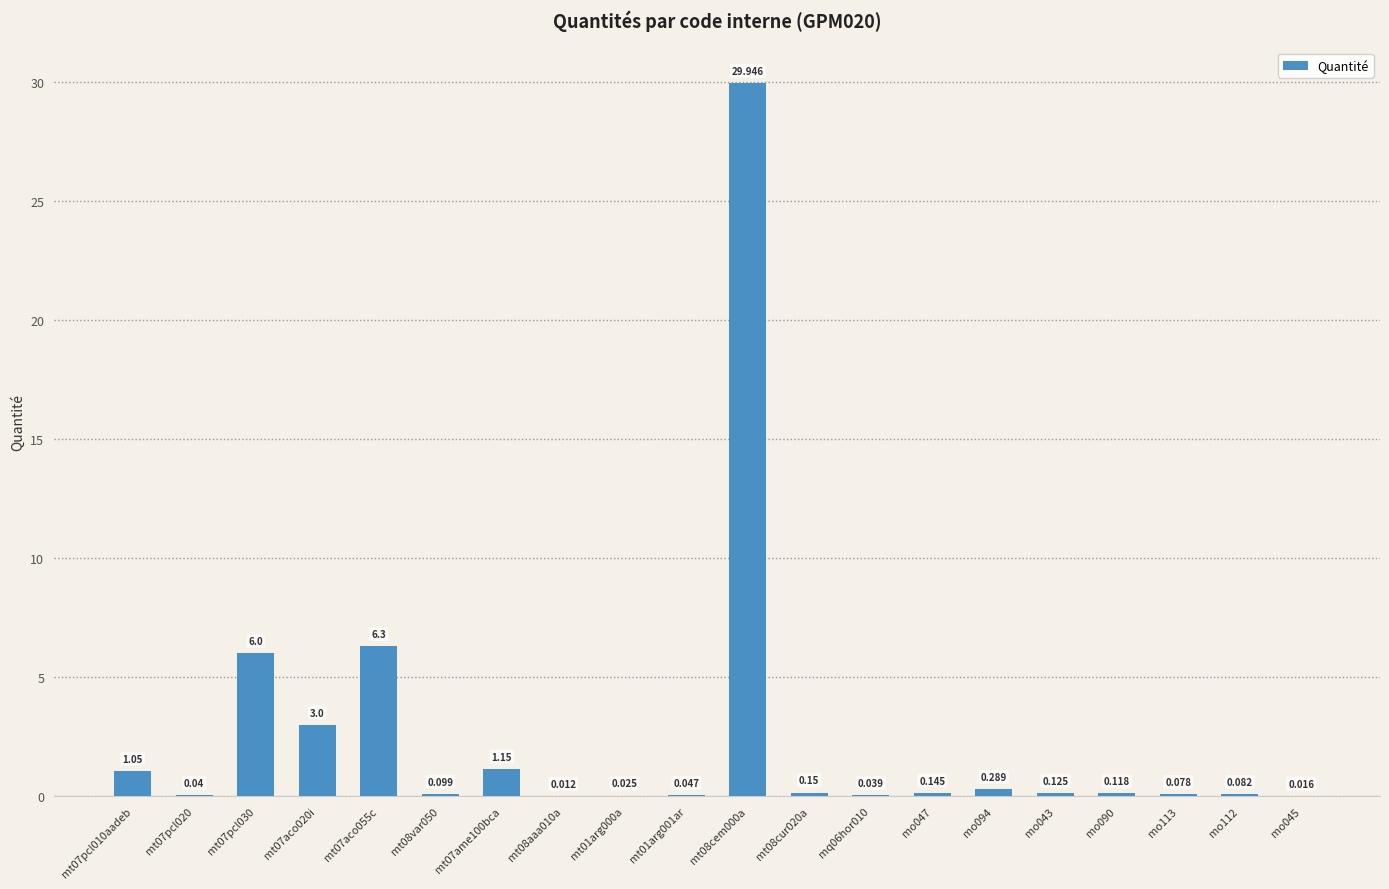

Are the bars horizontal?

No